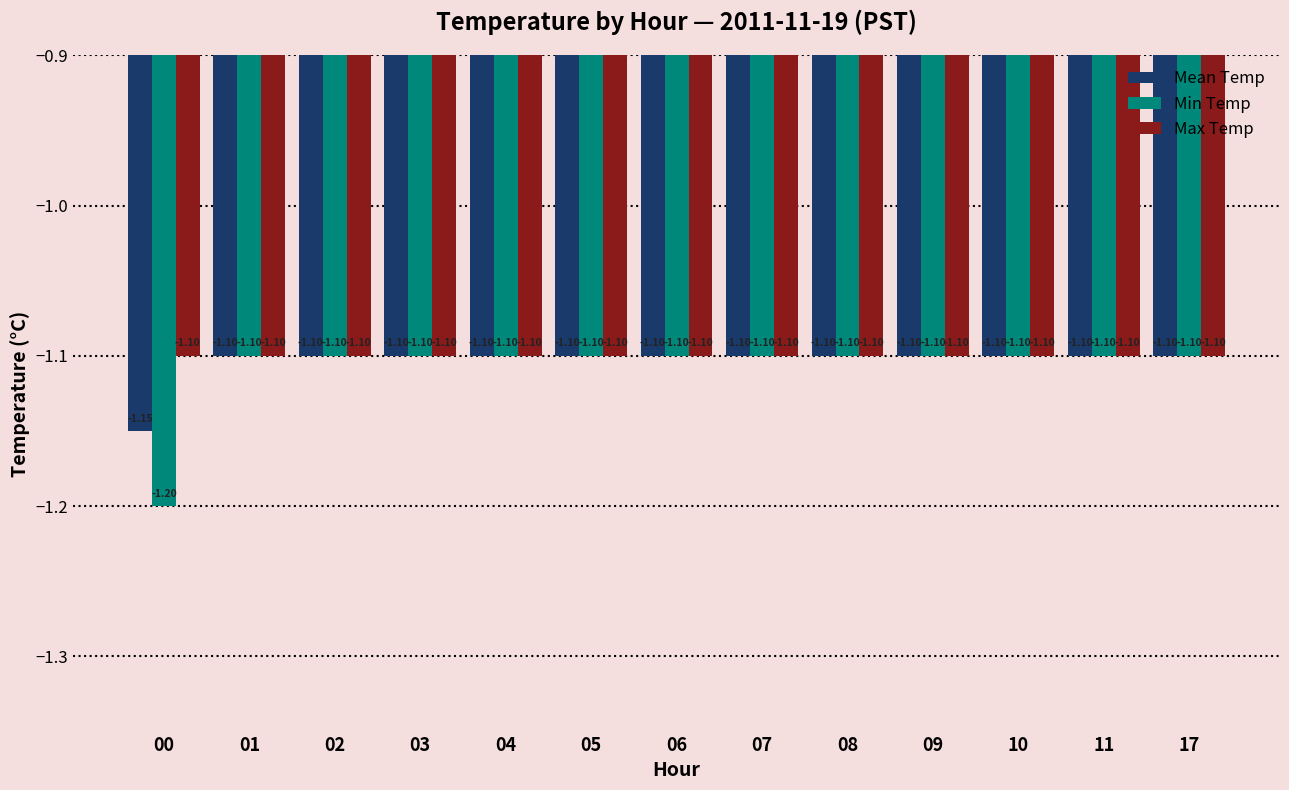

The value of Mean Temp at 11 is -1.9. True or false?

False